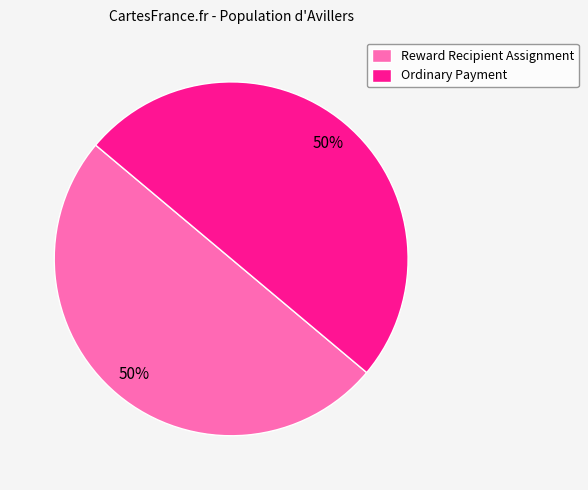

What is the ratio of the value at Reward Recipient Assignment to the value at Ordinary Payment?

1.0